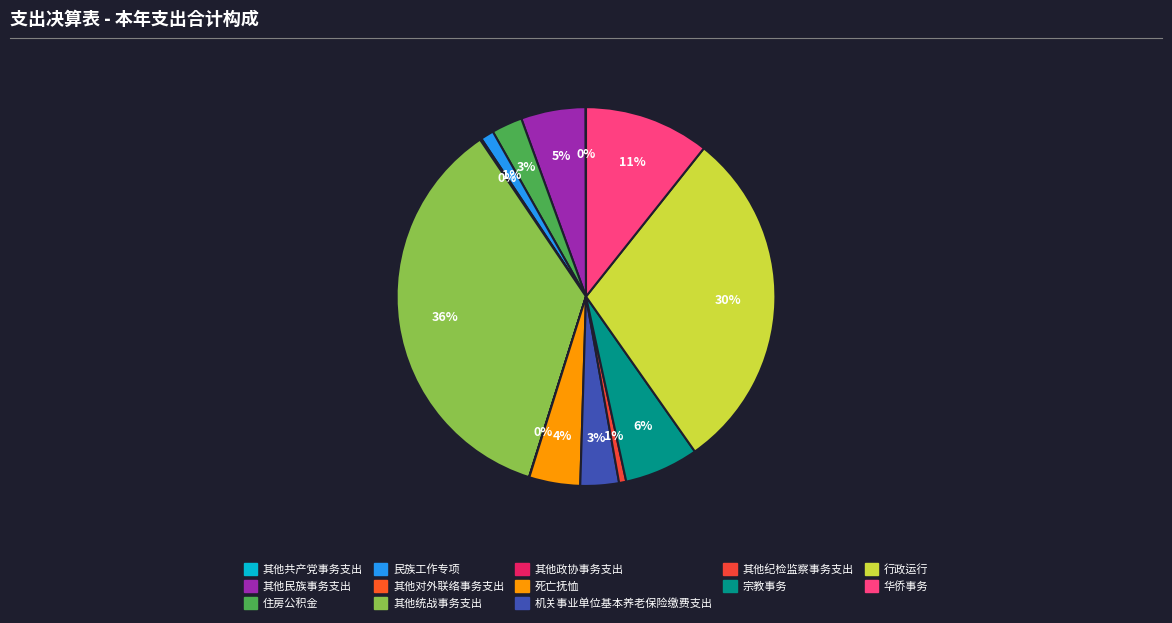

To the nearest percent, what is the difference between the largest and smallest slice percentages?

36%